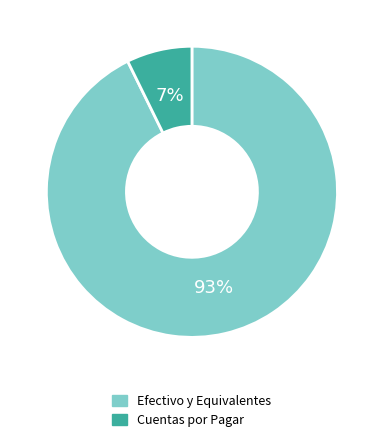

Is there a majority slice in this chart?

Yes